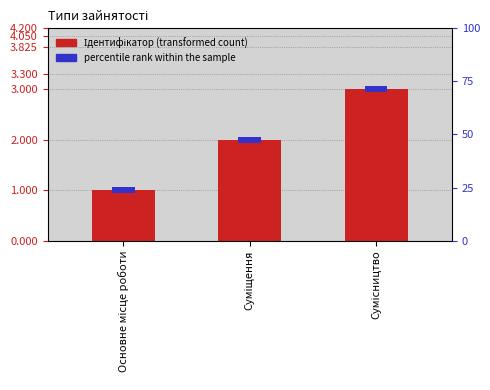

The chart shows a value of 1 at Основне місце роботи. True or false?

True